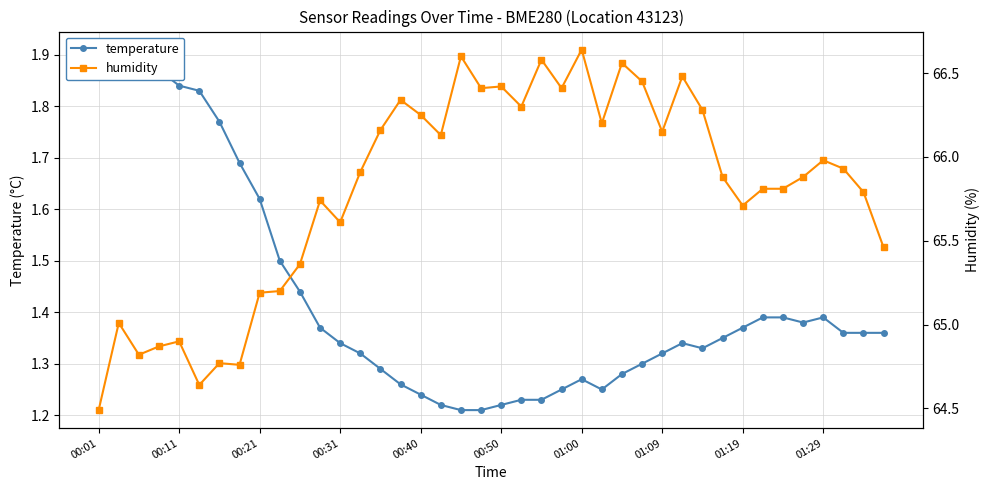

What position from the left is 37?

38